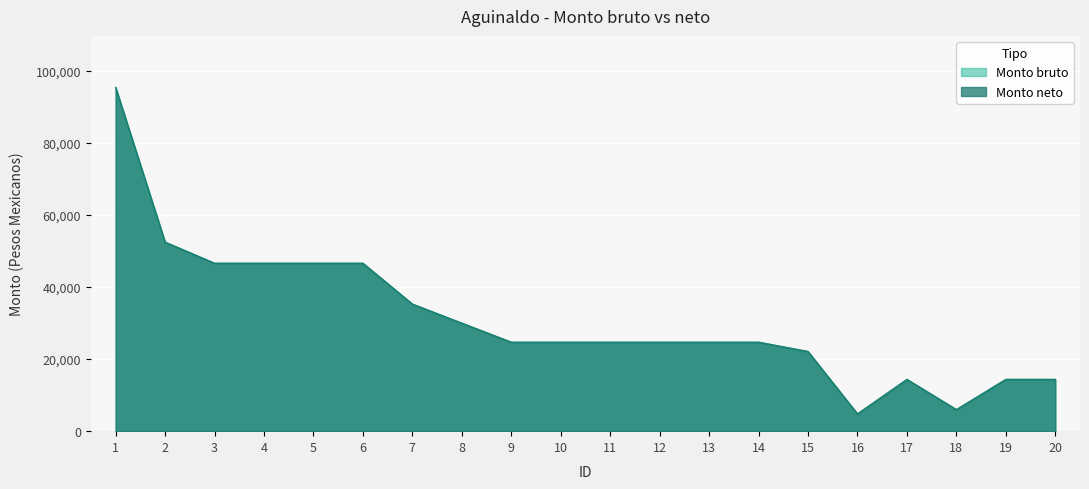

Between 2 and 13, which series saw the biggest shift?

Monto bruto